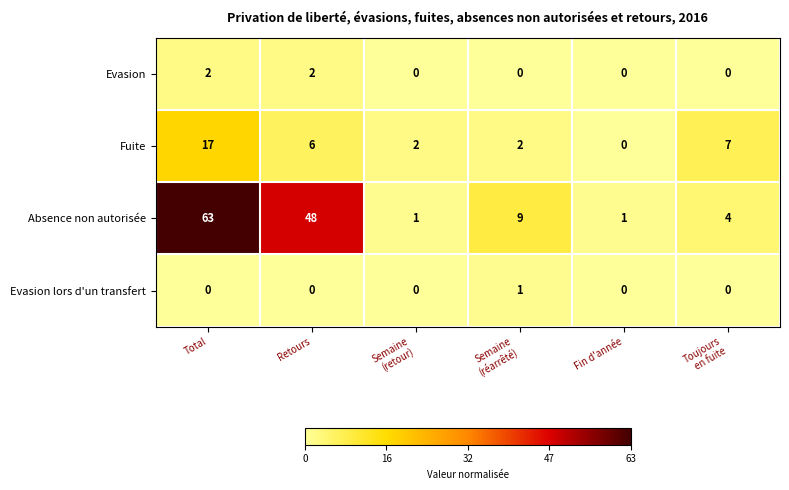

Which series changed the most between Semaine
(retour) and Fin d'année?

Fuite